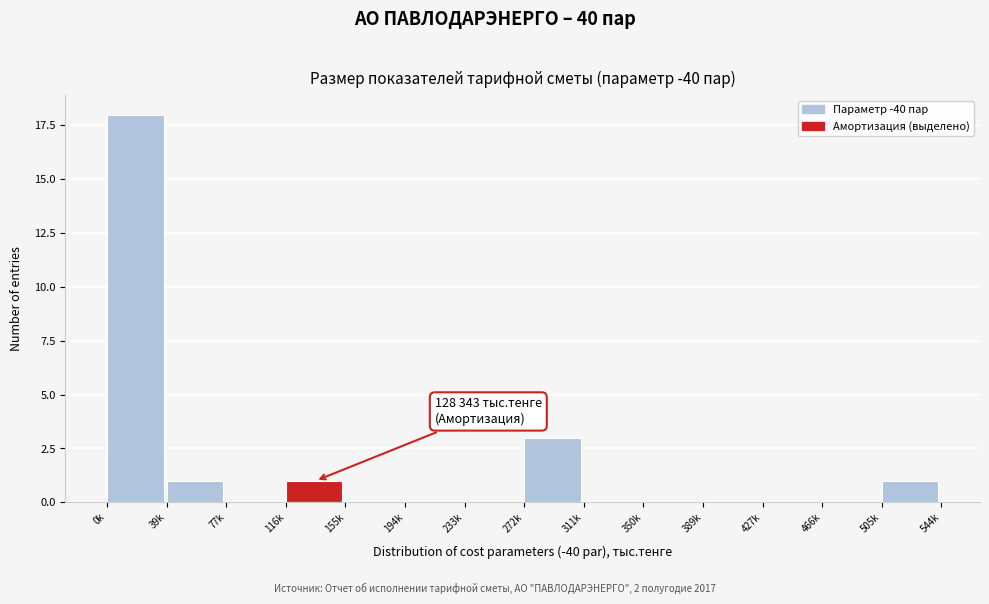

Reading left to right, transcribe all the data shown in this chart.

0k=18	39k=1	77k=0	116k=1	155k=0	194k=0	233k=0	272k=3	311k=0	350k=0	389k=0	427k=0	466k=0	505k=1